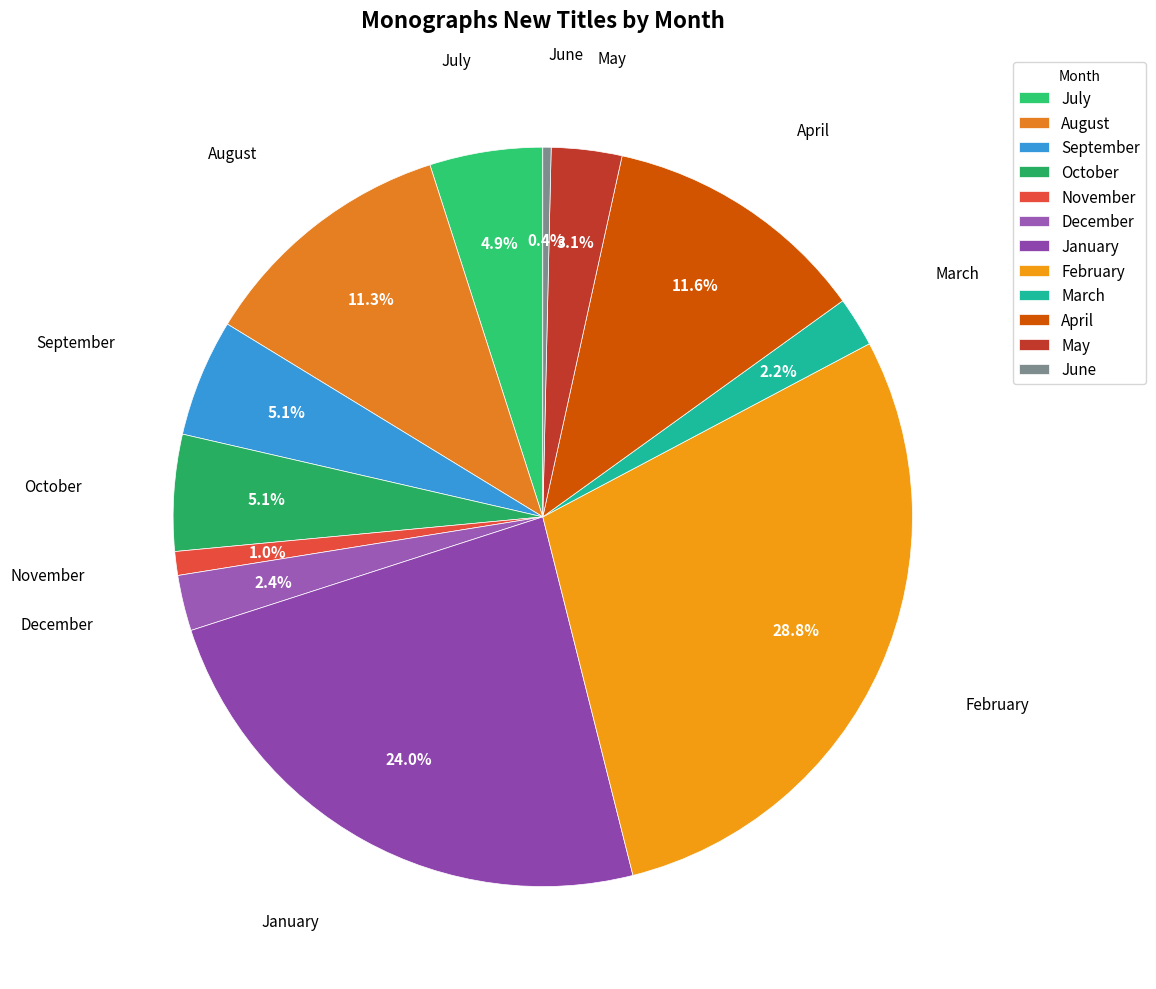

Do July and February together represent more than half of the pie?

No